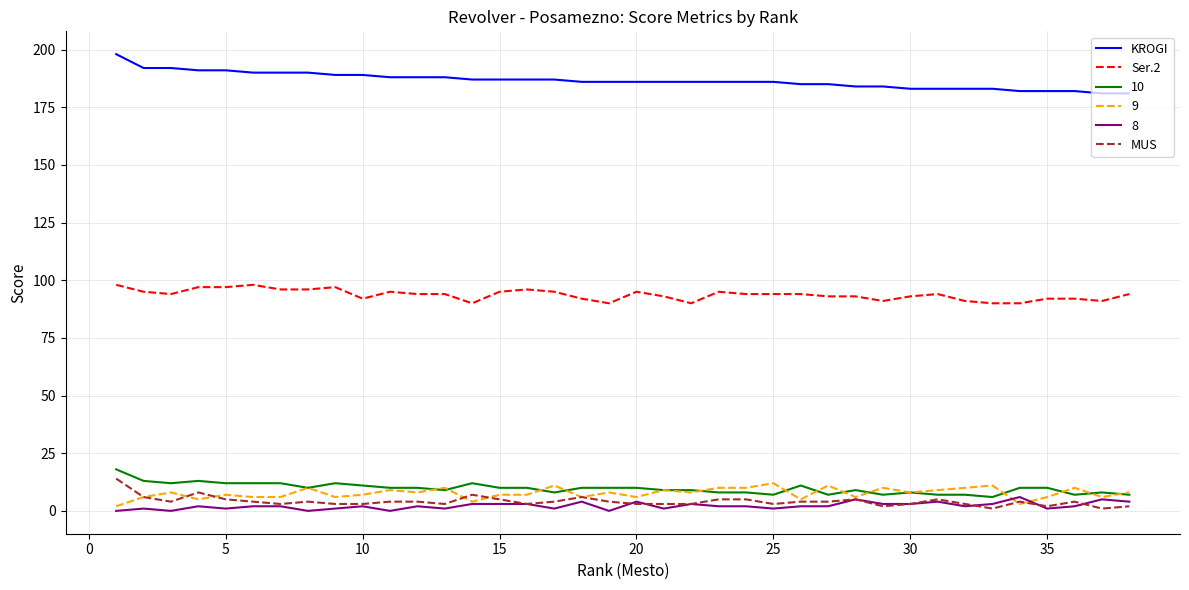

True or false: Ser.2 and KROGI cross at least once.

False